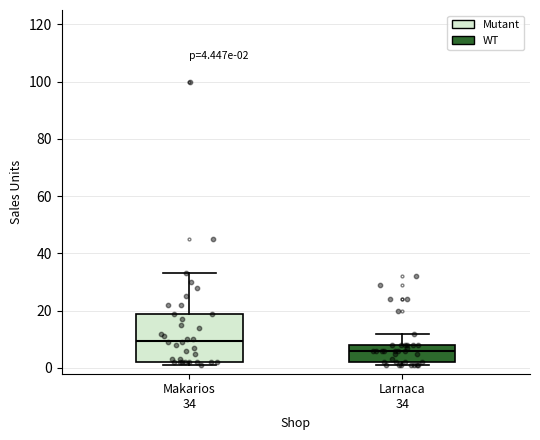

Comparing the boxes themselves (not the whiskers), which one is the tallest?

Makarios 34